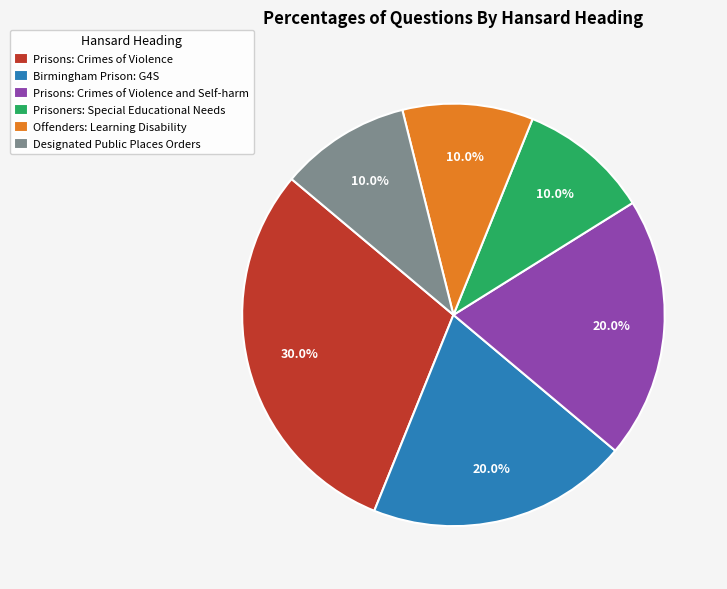

Is it true that Prisons: Crimes of Violence is 30% of the pie?

True